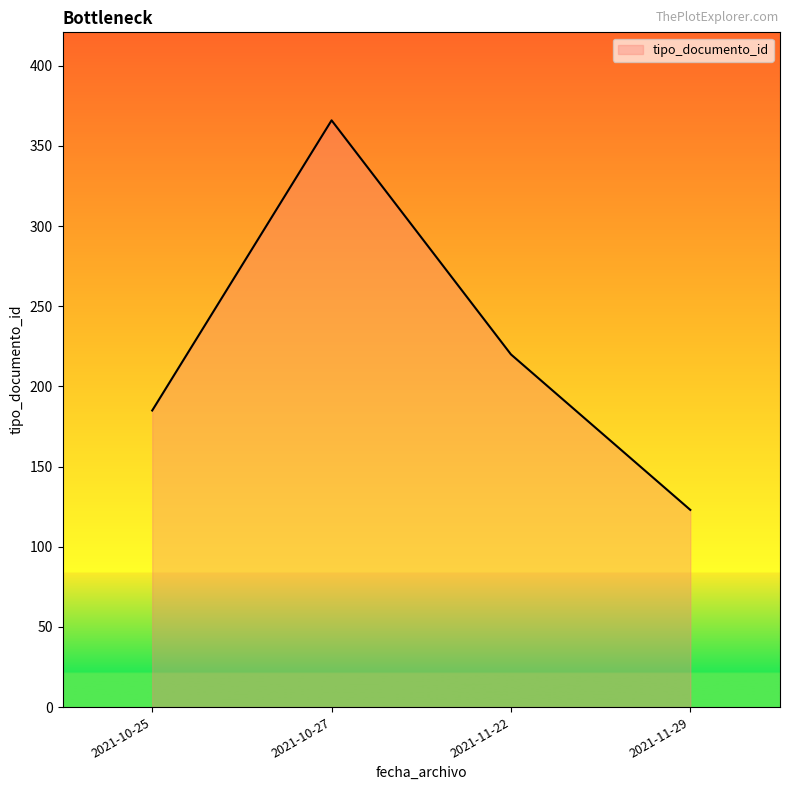

What is the minimum value shown in the chart?

123